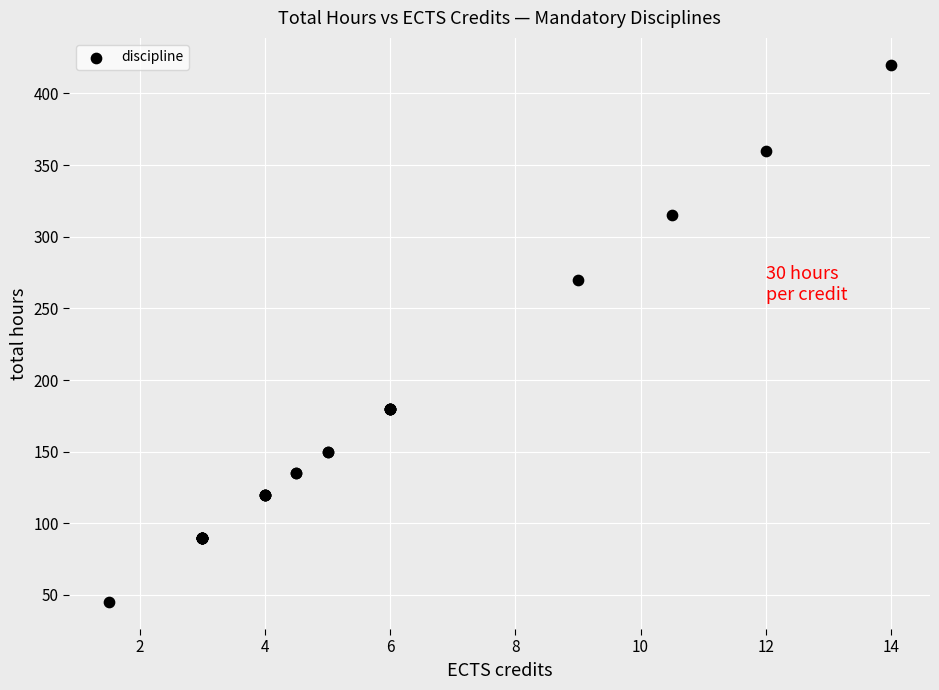

What Y value in the scatter plot is closest to 232?

270